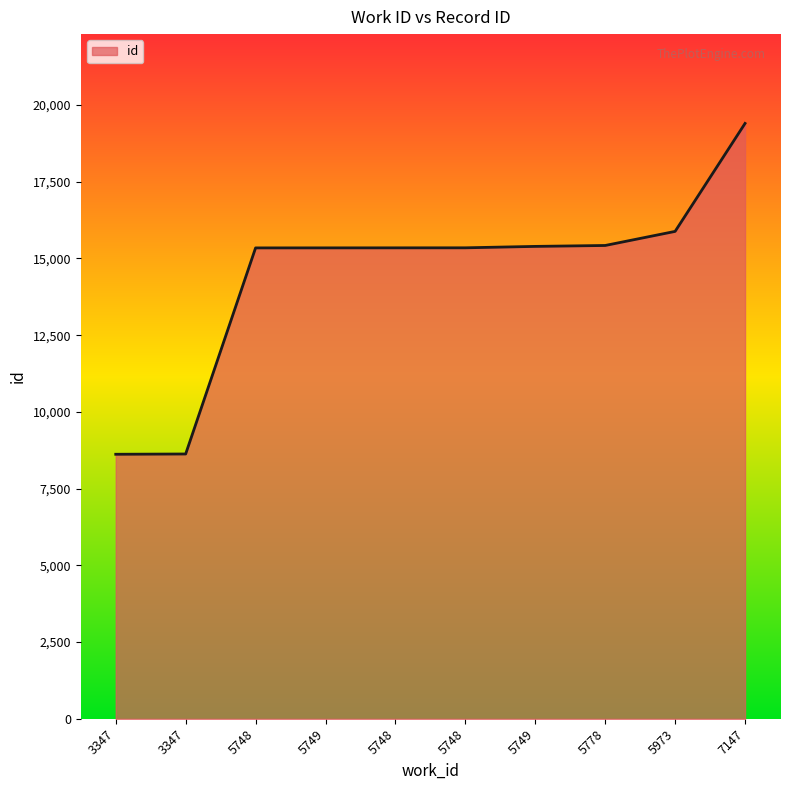

At which label is the value closest to 14010?

5748